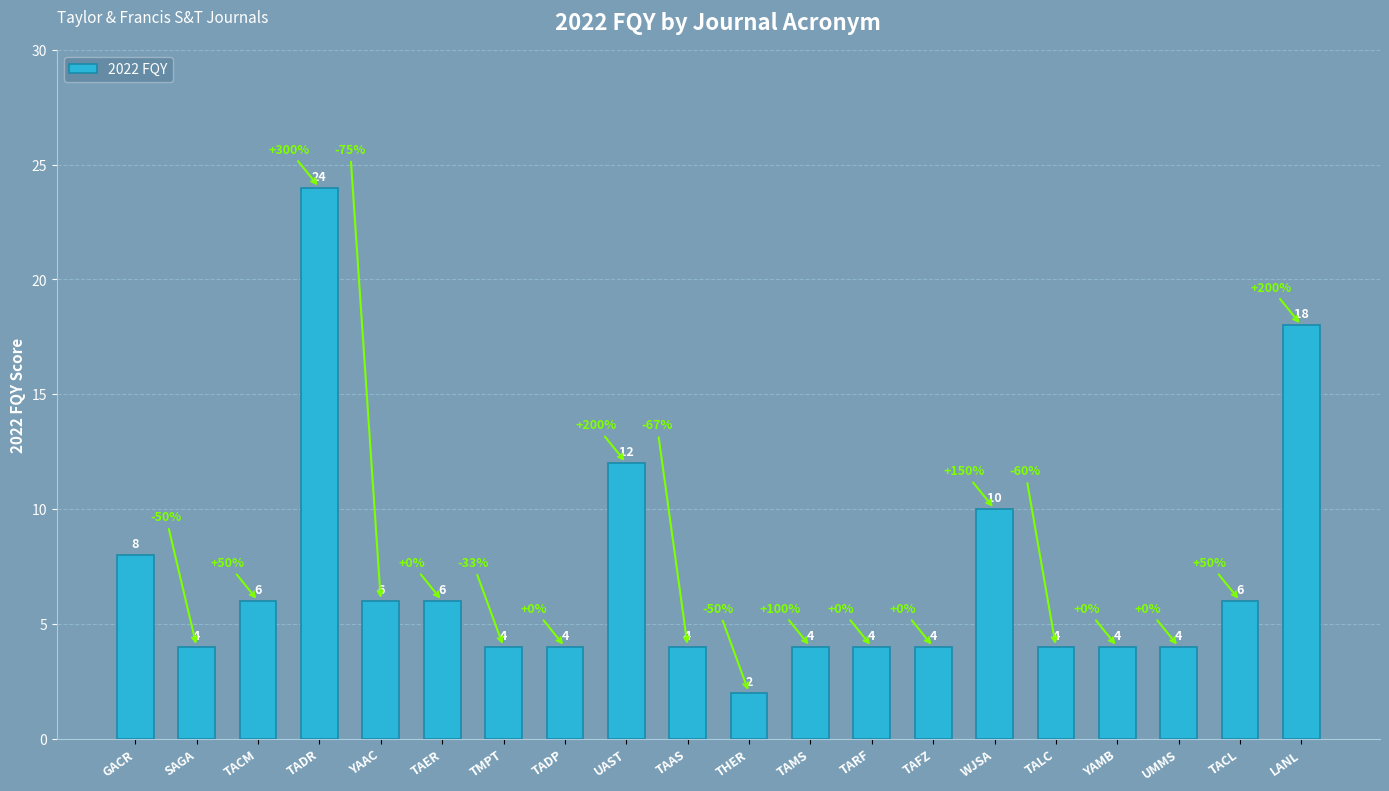

Where is the data nearest to the value 13?

UAST